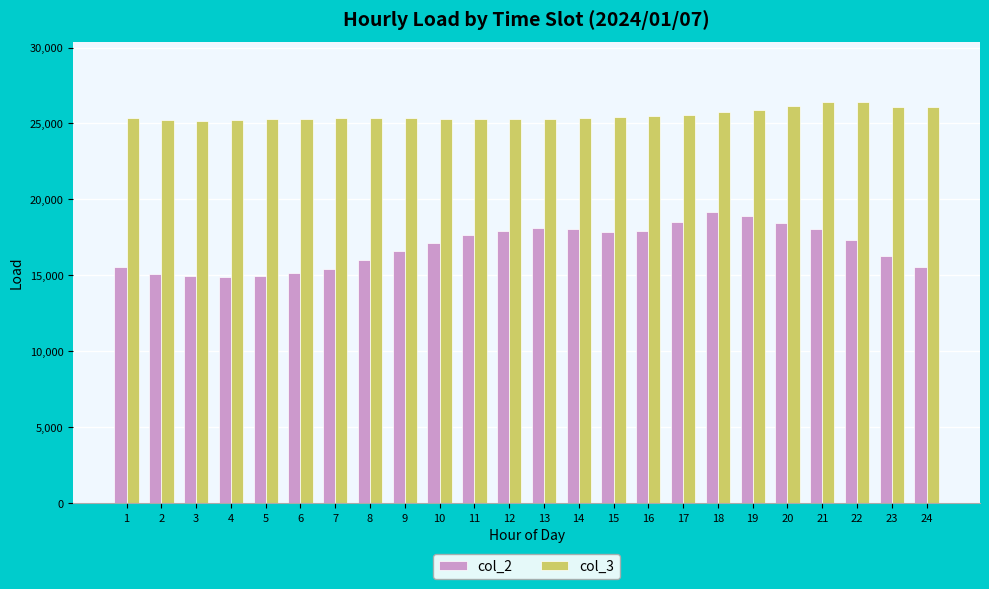

What is the difference between the maximum and minimum values in the col_3 series?

1254